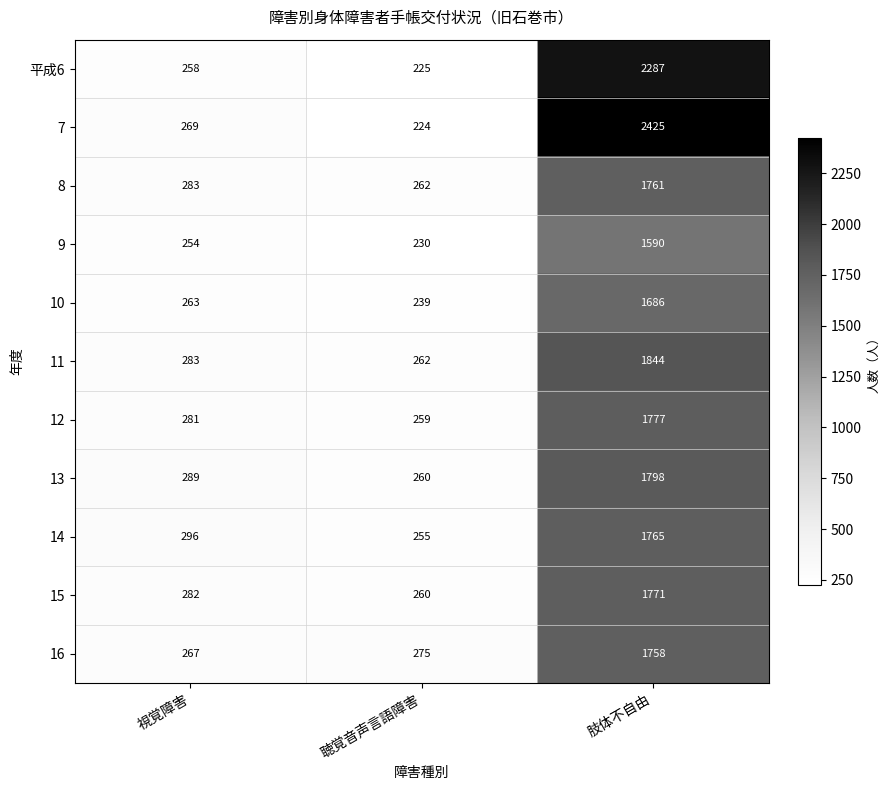

What is the sum of all 8 values?

2306